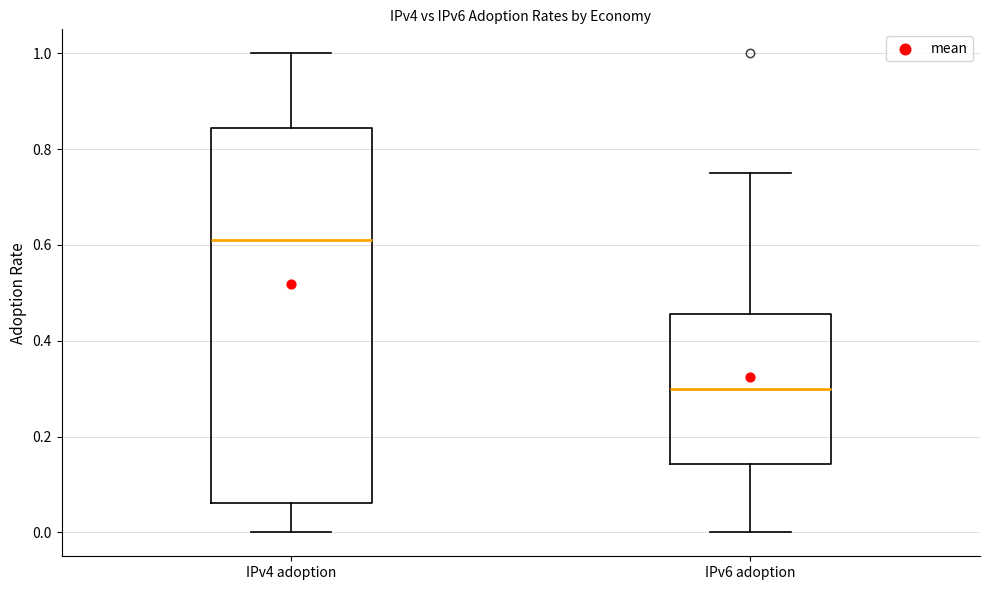

Which box has the lowest median line?

IPv6 adoption